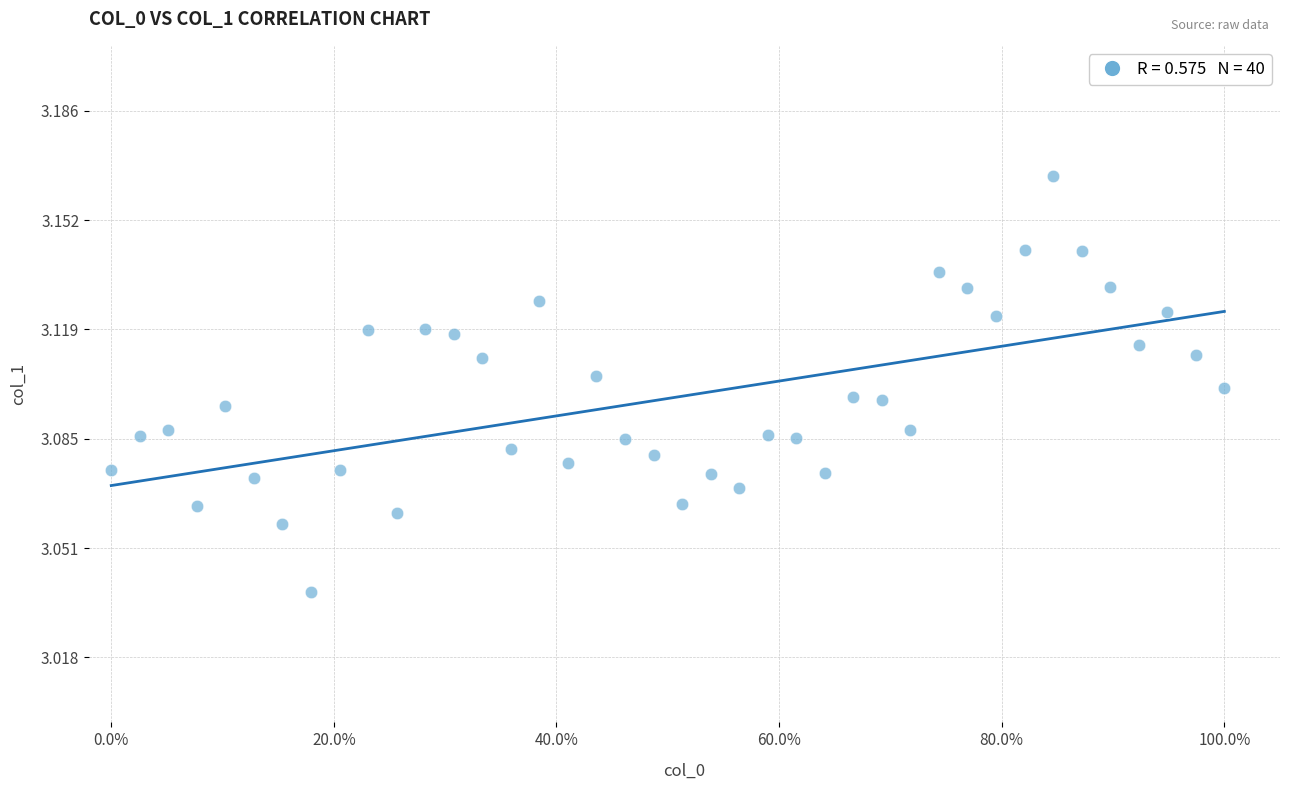

What is the range of X values (max minus min)?

1.0